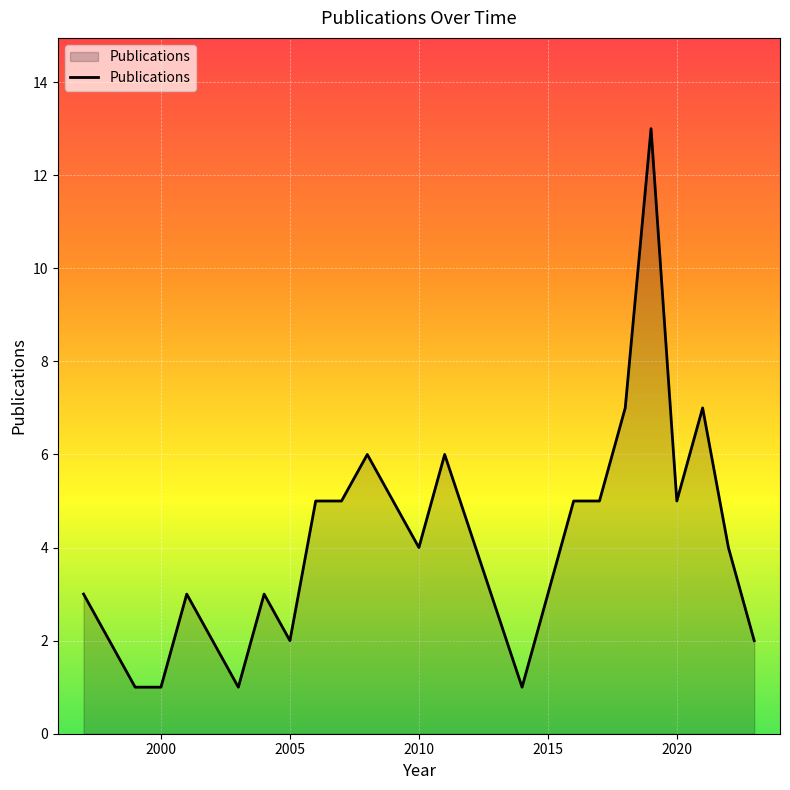

What is the difference between the maximum and minimum values?

12